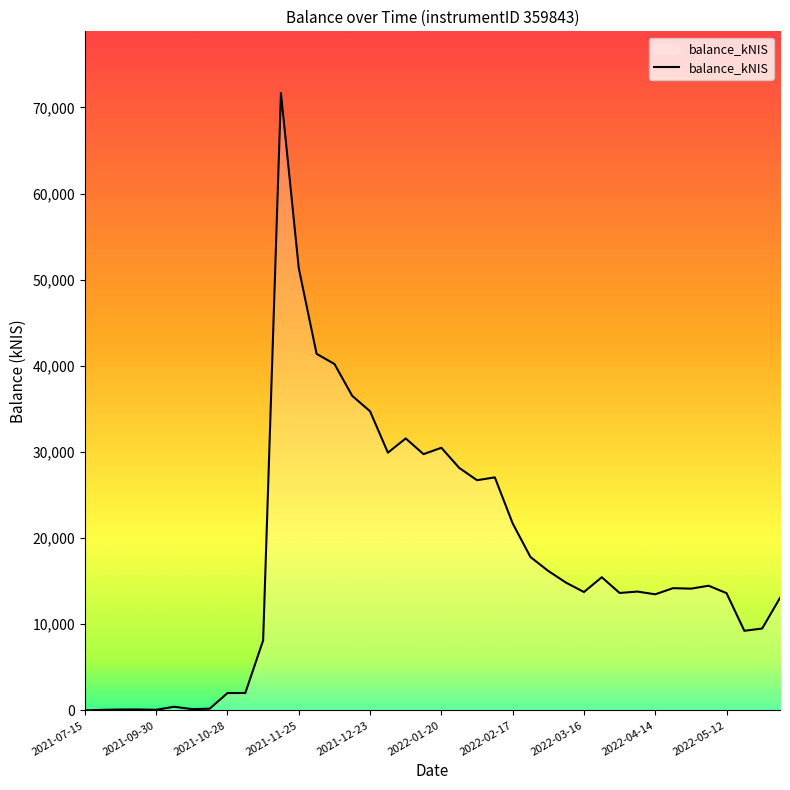

What is the difference between the maximum and minimum values?

71671.9